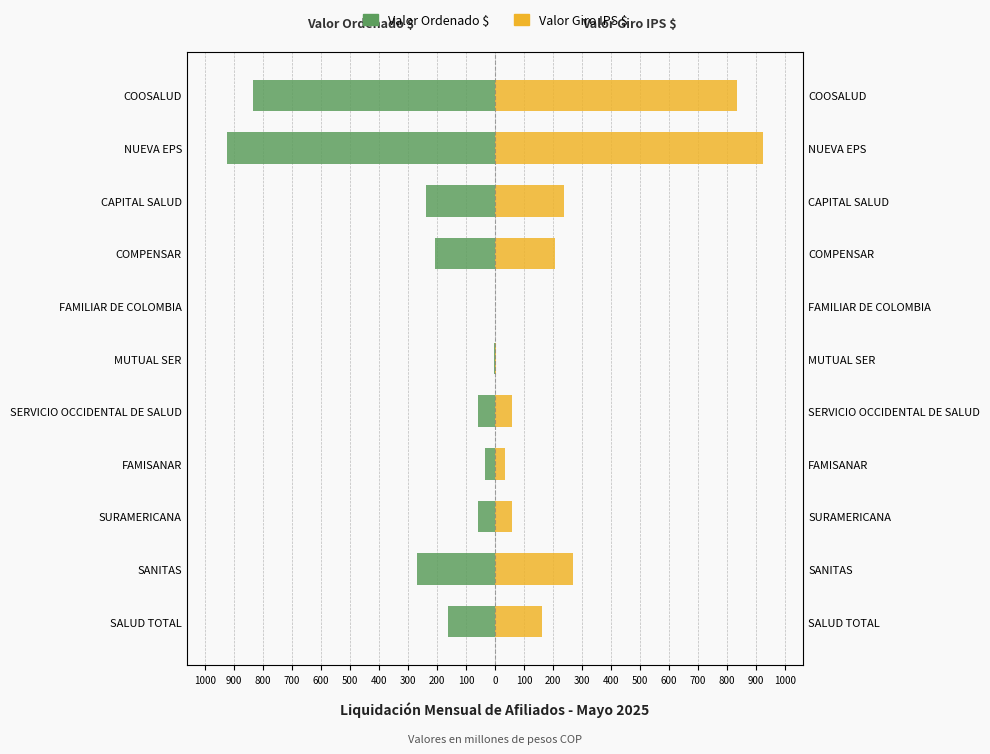

What is the value of the Valor Giro IPS $ bar at the 9th from the left?

237.0